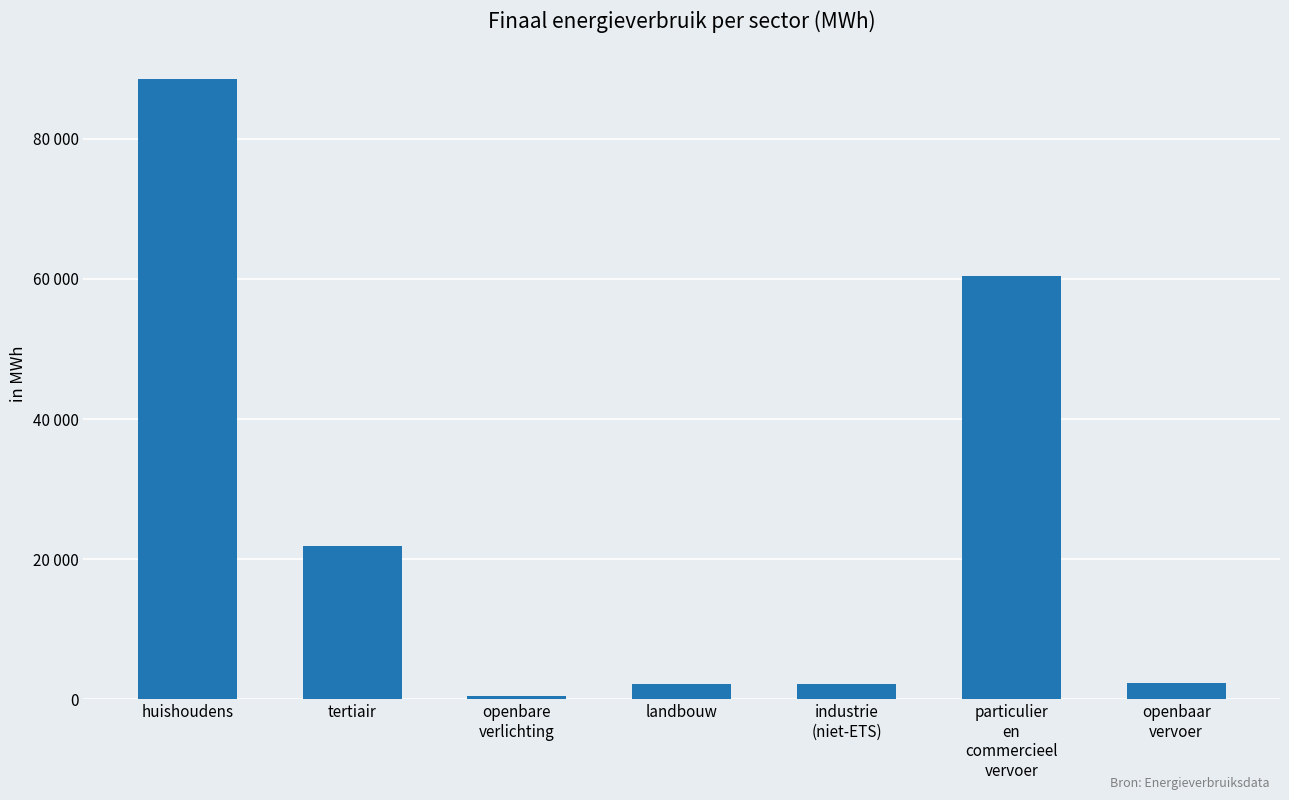

What is the value of the 7th bar from the left?

2356.0